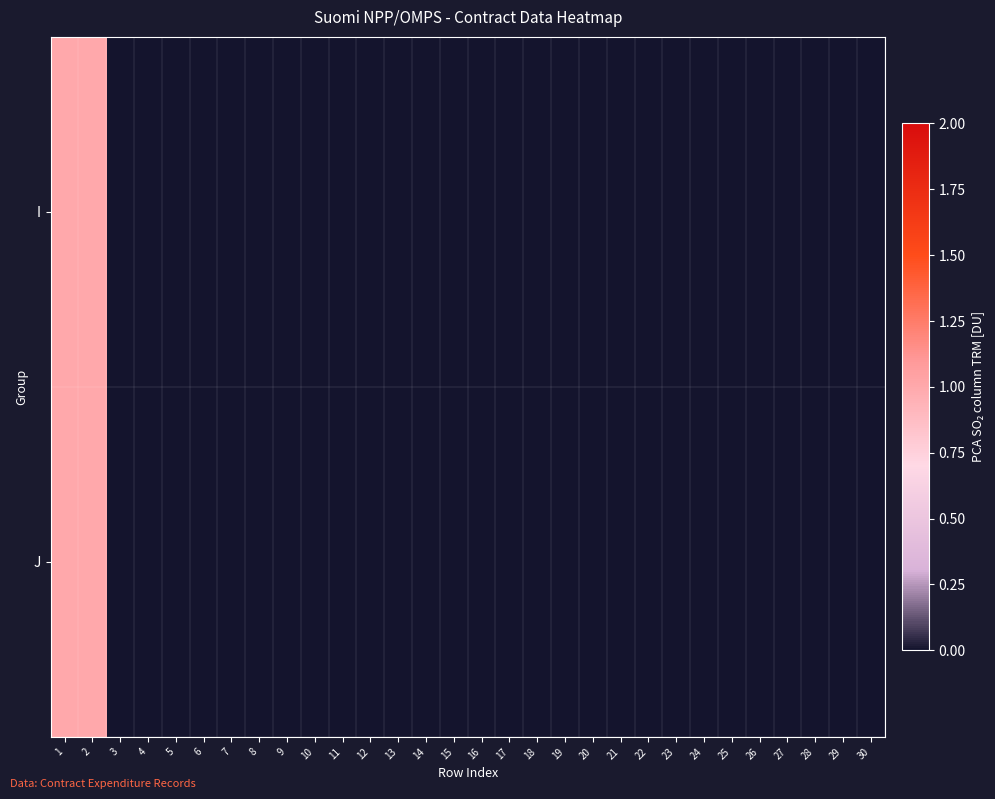

Which series changed the most between 3 and 13?

I